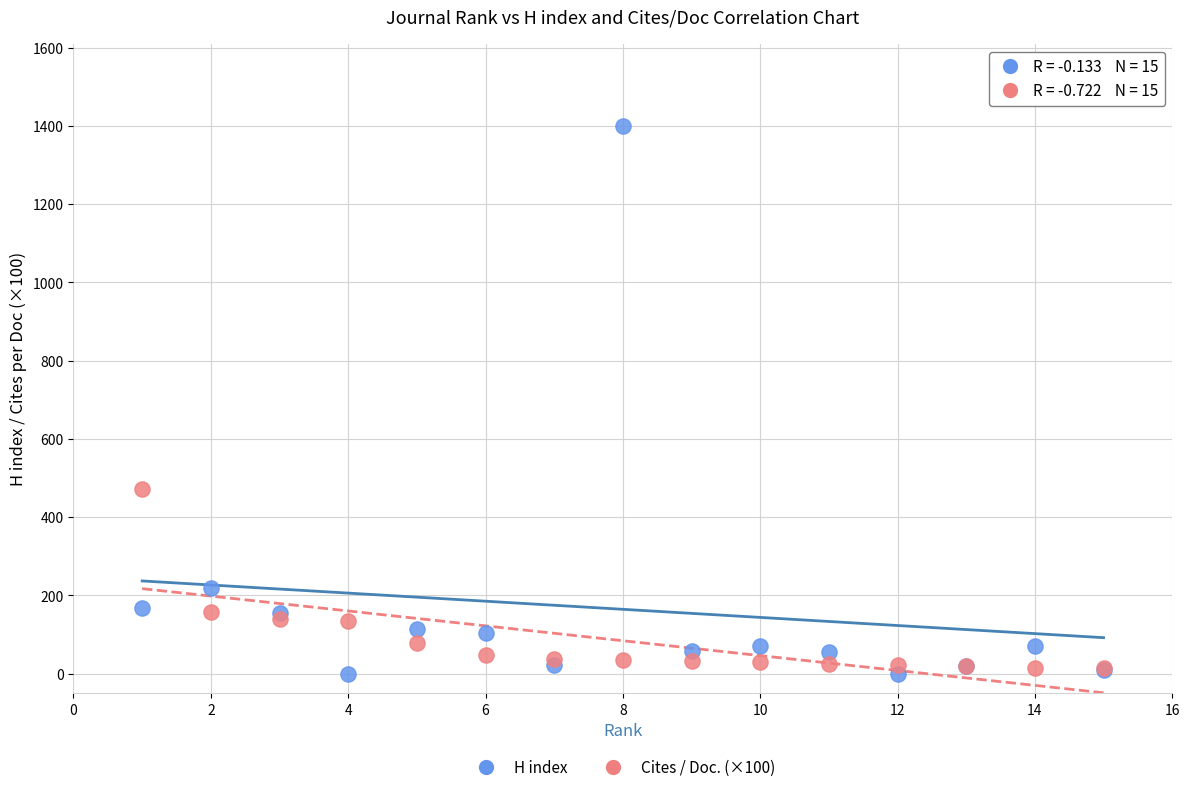

What are all the series names shown in the legend?

H index, Cites / Doc. (×100)